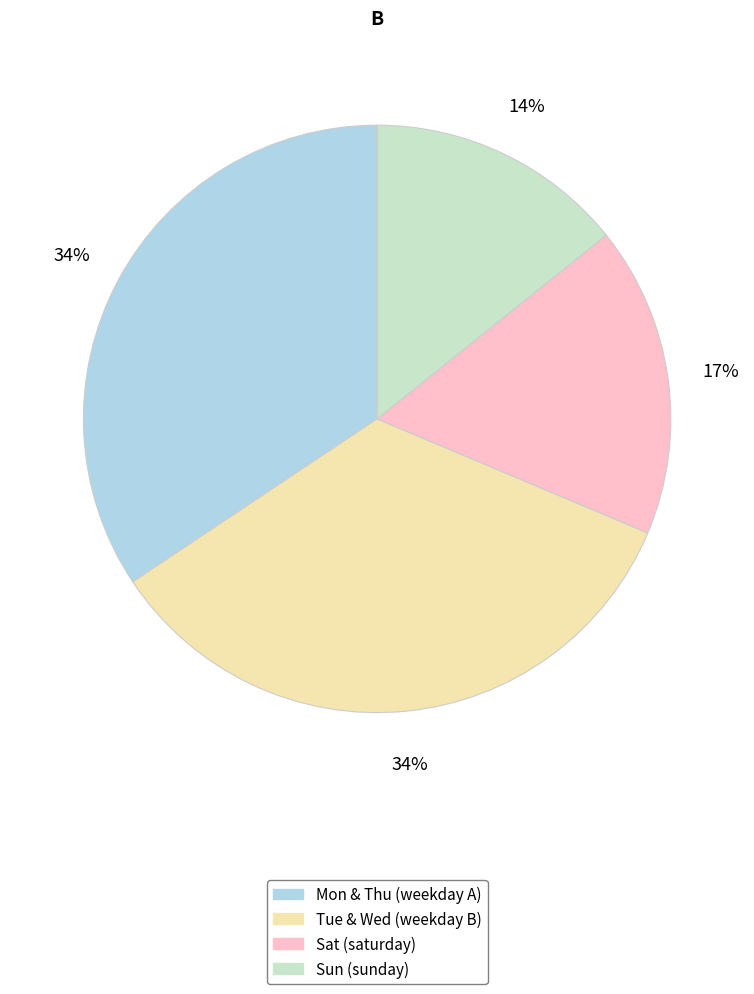

Is there any slice that represents more than half of the pie?

No